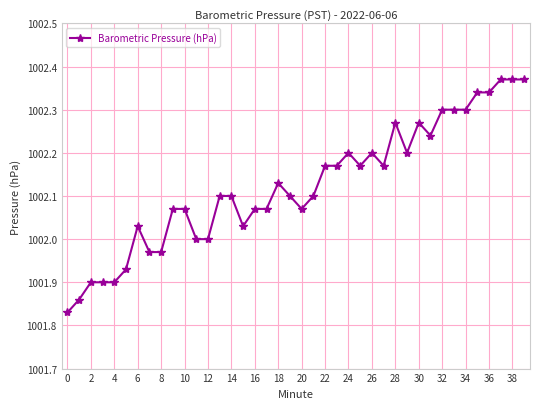

Does the chart display data point markers on the line(s)?

Yes